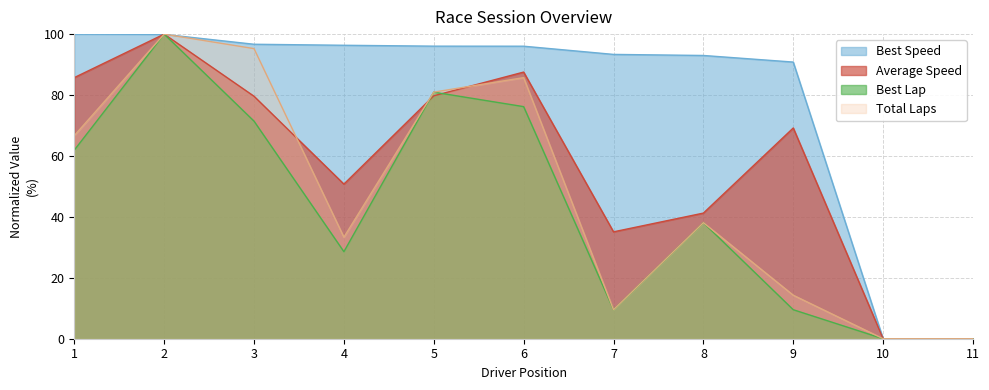

Between 4 and 7, which series saw the biggest shift?

Total Laps